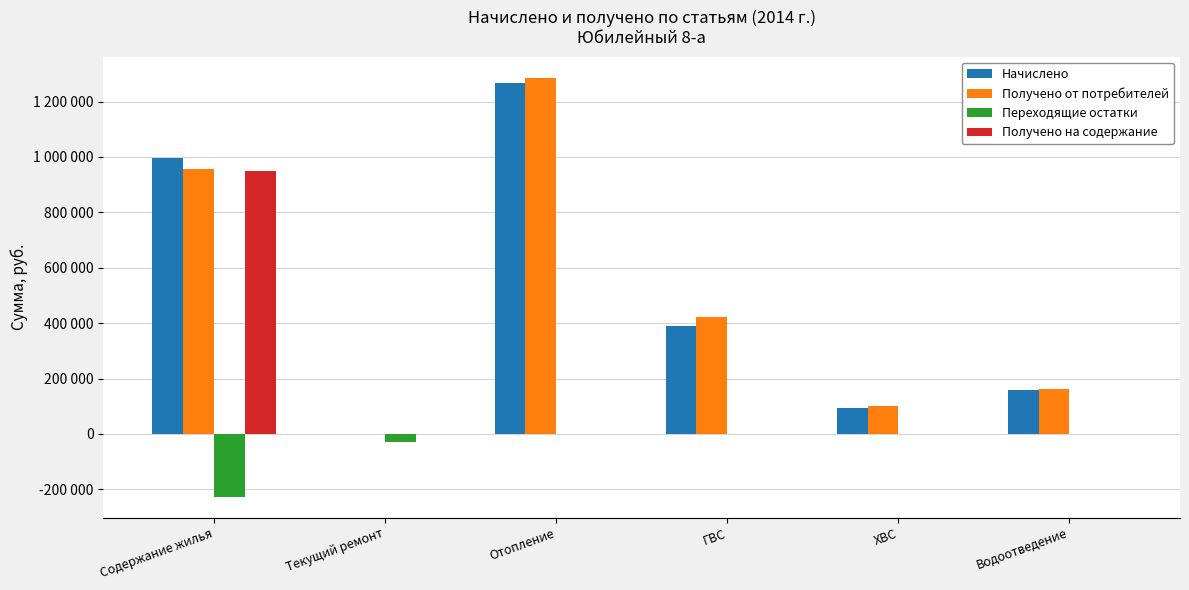

What are all the series names shown in the legend?

Начислено, Получено от потребителей, Переходящие остатки, Получено на содержание